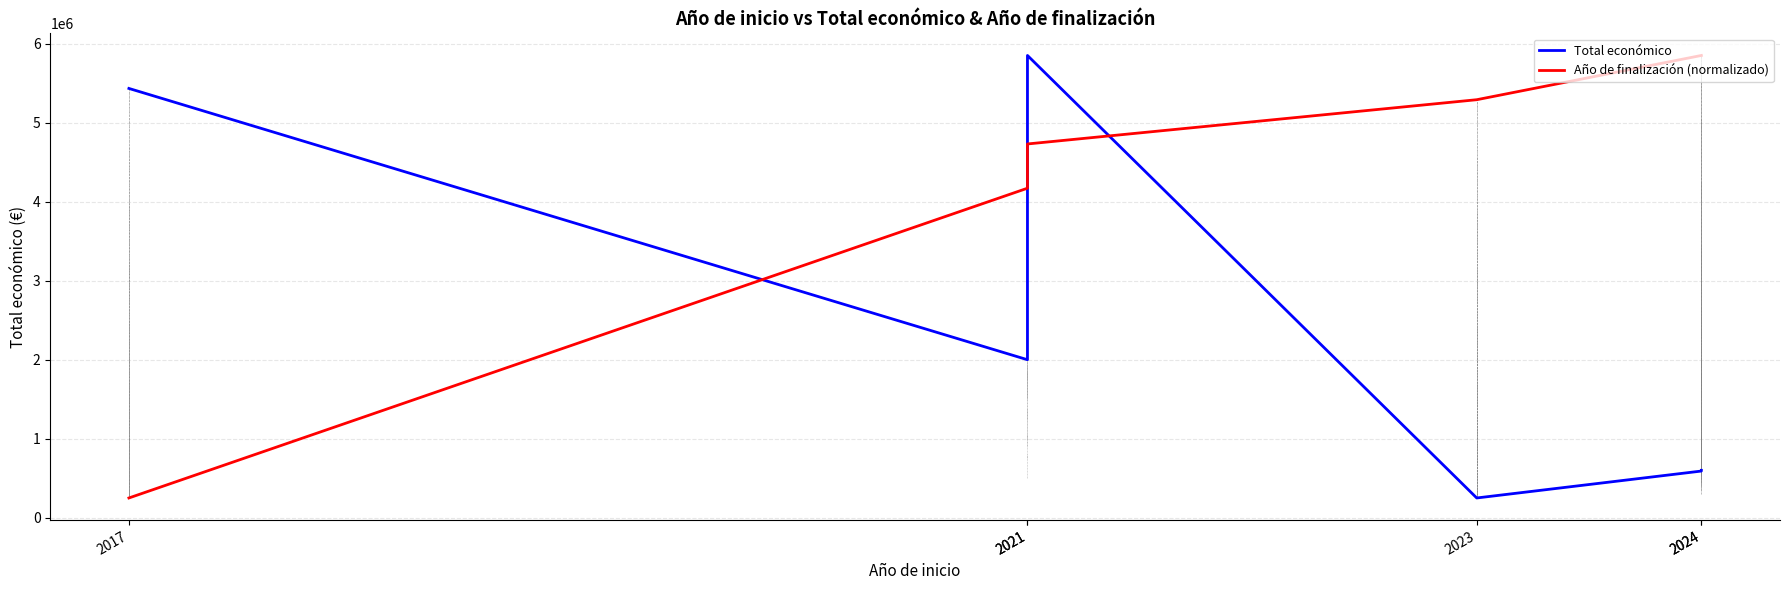

What is the maximum value shown in the chart?

5850917.0